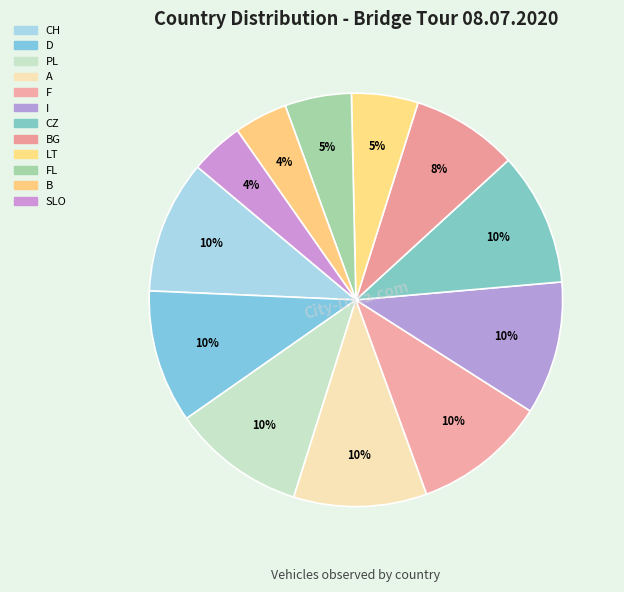

True or false: F accounts for 10% of the total.

True